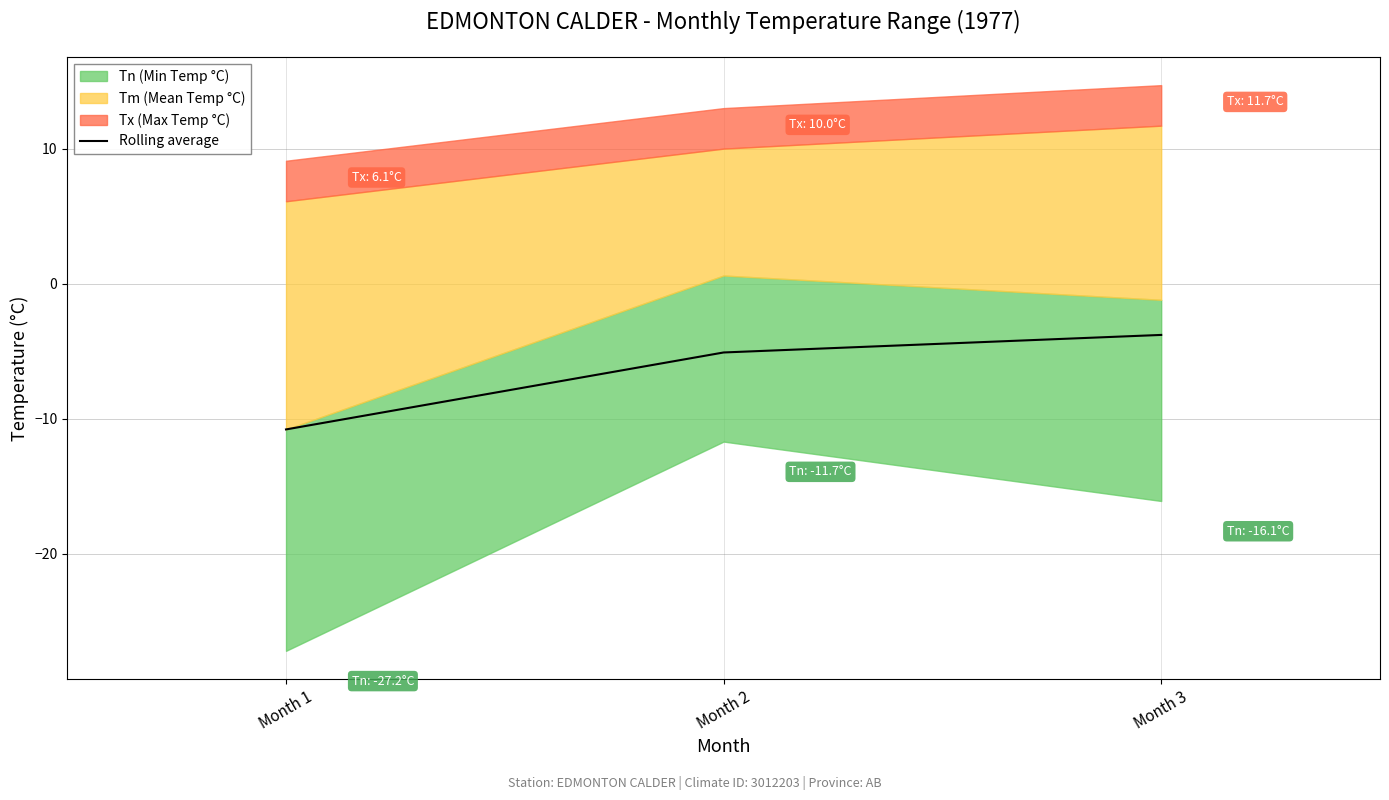

How many lines are shown in the chart?

1